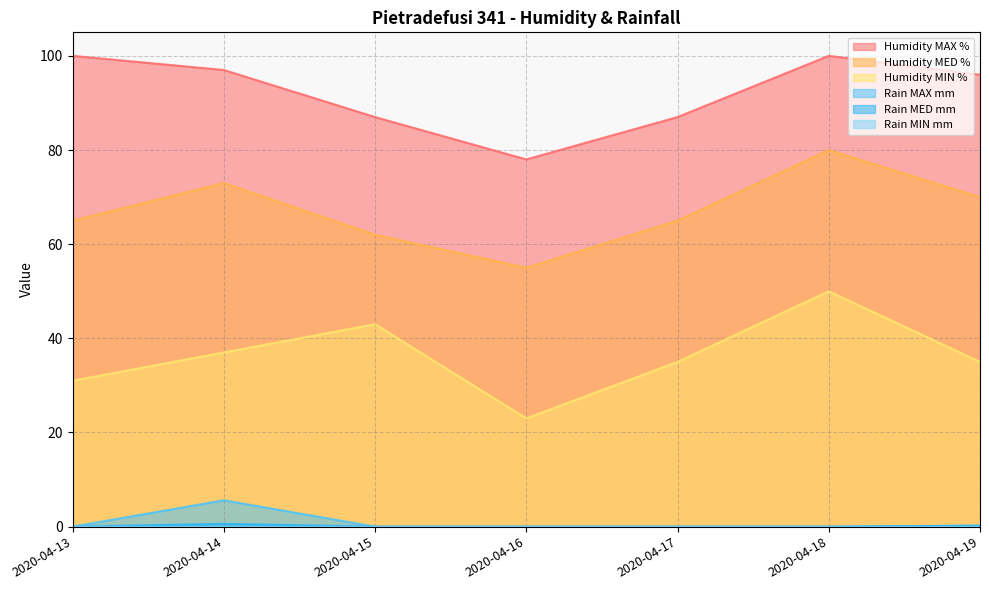

The value of Humidity MAX % at 2020-04-15 is 87.0. True or false?

True